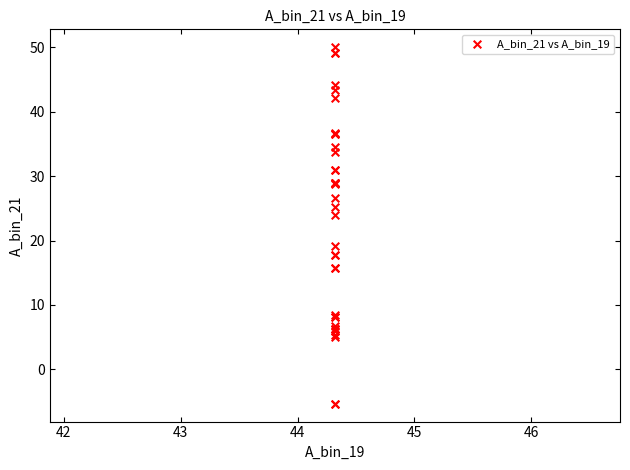

What Y value in the scatter plot is closest to 22?

24.0